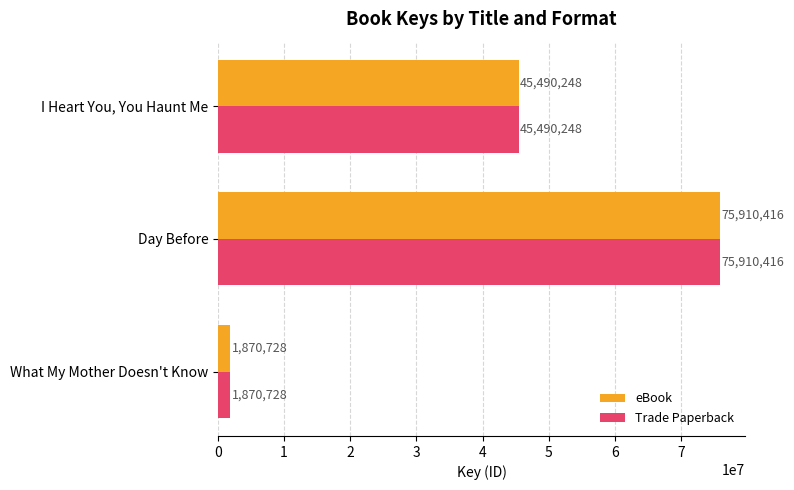

List the labels in order of eBook value, largest first.

Day Before, I Heart You, You Haunt Me, What My Mother Doesn't Know